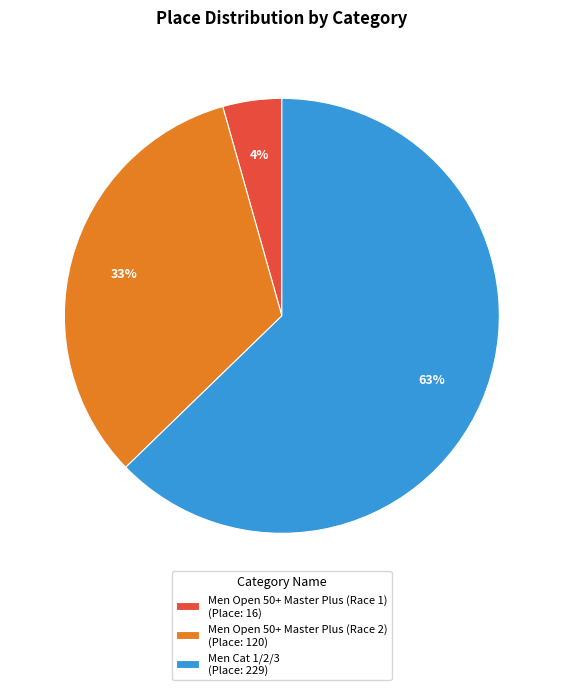

Do Men Open 50+ Master Plus (Race 2) (Place: 120) and Men Open 50+ Master Plus (Race 1) (Place: 16) together represent more than half of the pie?

No